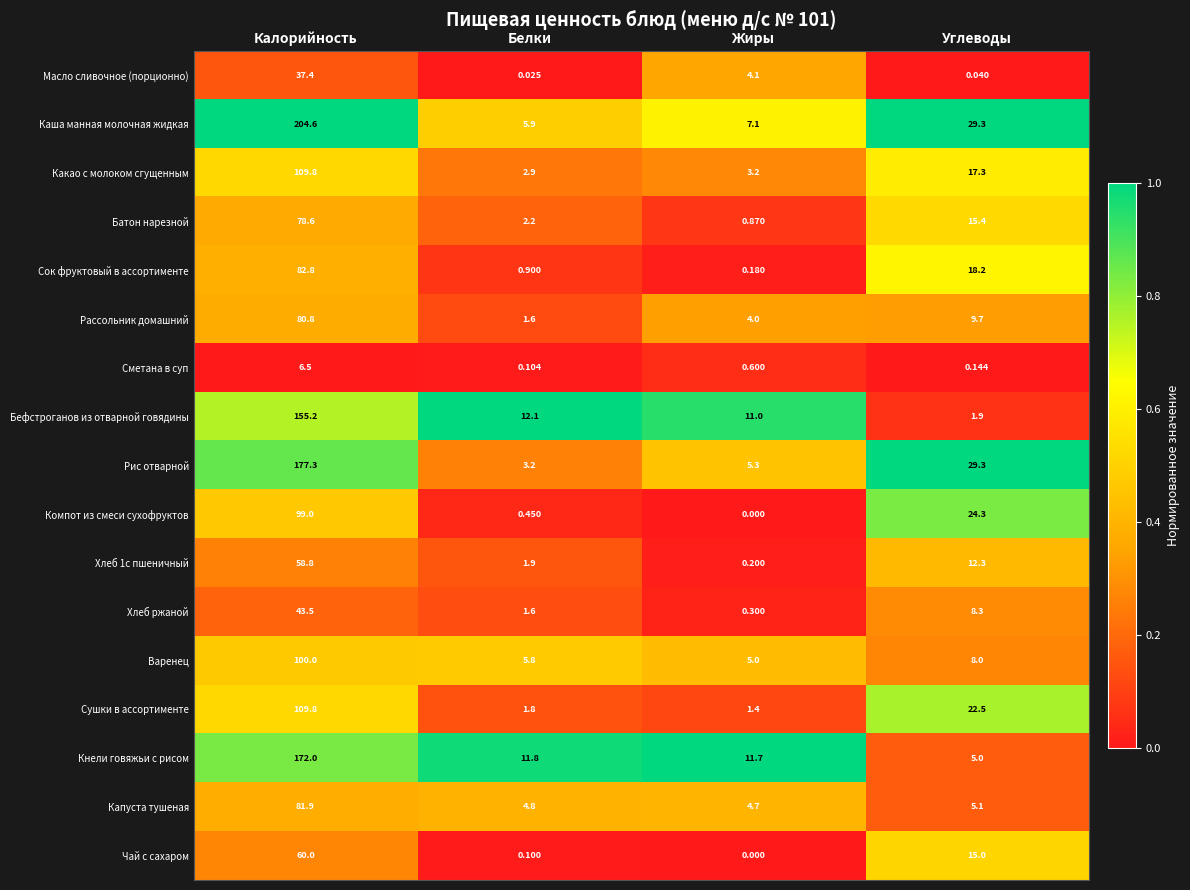

Which category has the lowest value in the Масло сливочное (порционно) series?

Белки